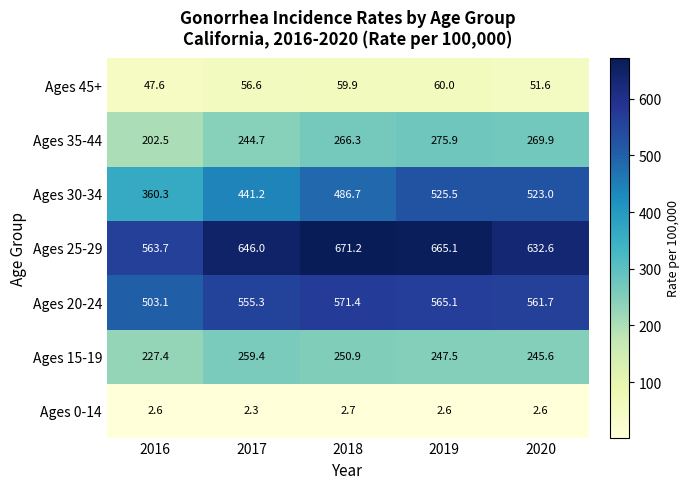

At which label is Ages 25-29 closest to 617?

2020